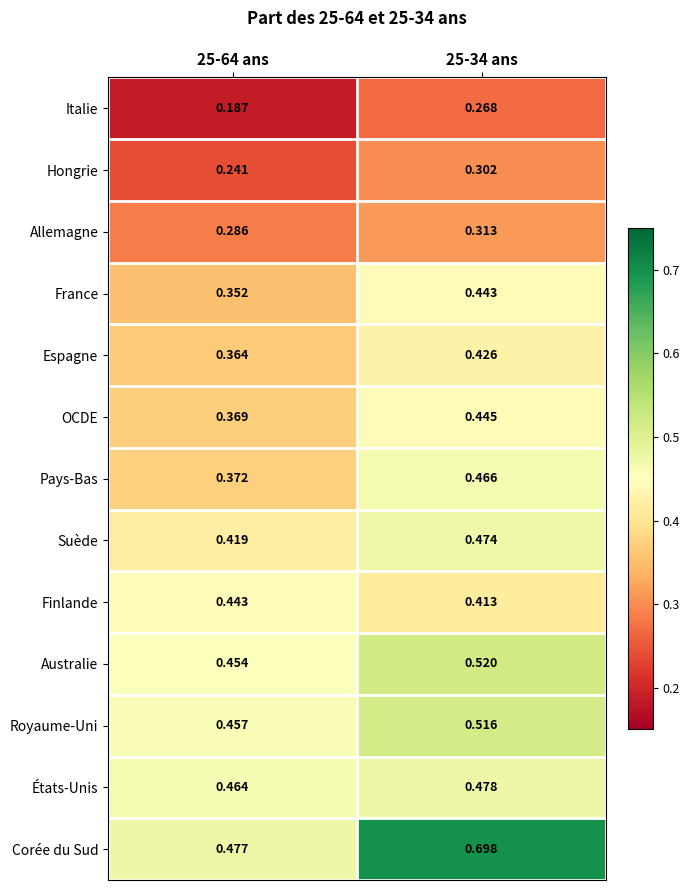

At 25-34 ans, list the series in order from smallest to largest.

Italie, Hongrie, Allemagne, Finlande, Espagne, France, OCDE, Pays-Bas, Suède, États-Unis, Royaume-Uni, Australie, Corée du Sud